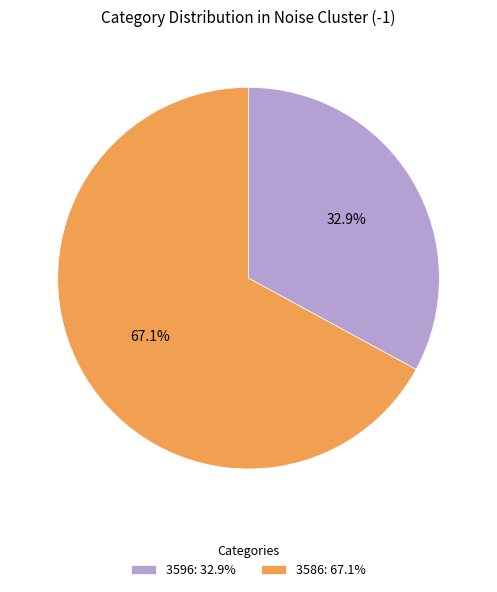

How much of the chart is everything except 3586?

32.9%